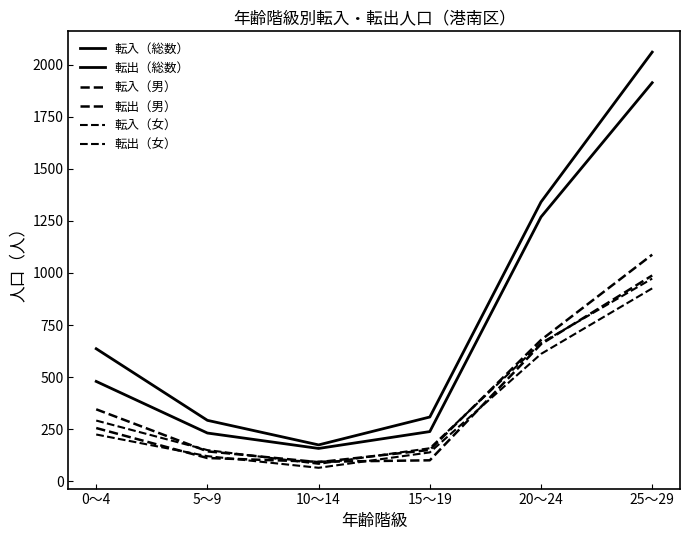

True or false: 転出（総数） has a value of 1269 at 20～24.

True